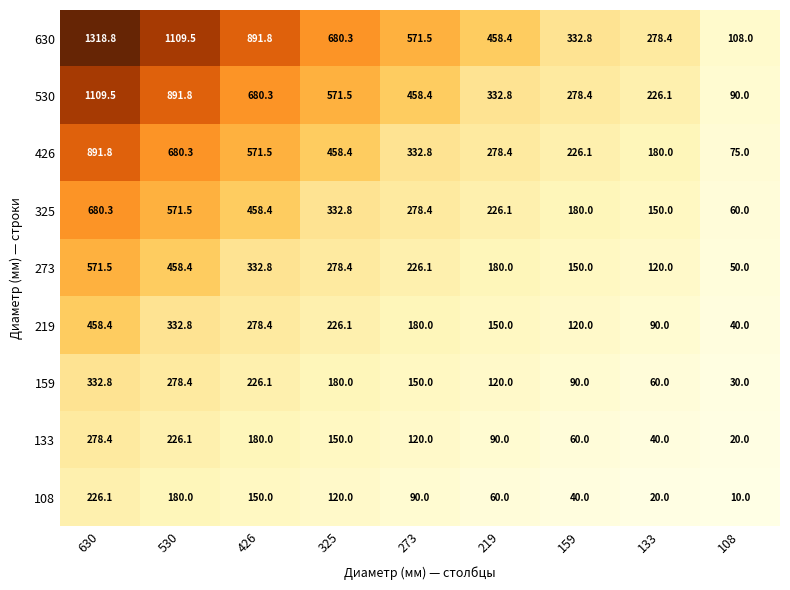

The value of 426 at 273 is 505.6. True or false?

False